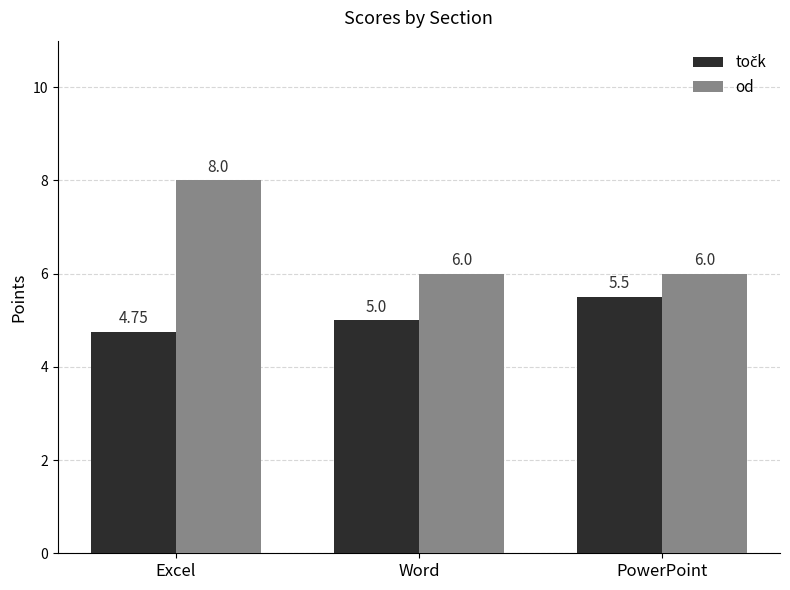

Which label corresponds to the smallest value in the chart?

Excel